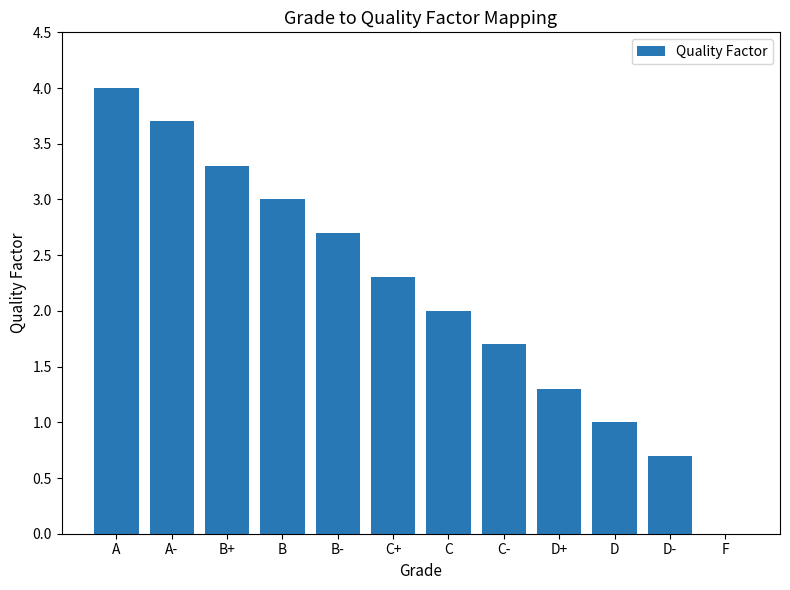

What is the difference between the values at D- and B+?

2.6